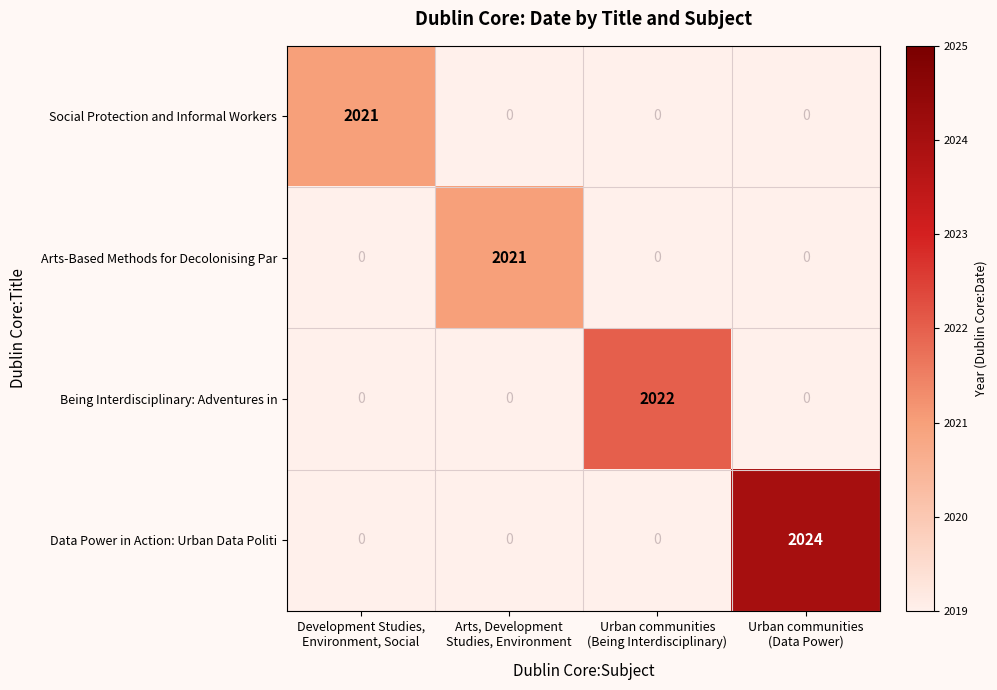

At which category is the sum across all series the highest?

Urban communities
(Data Power)